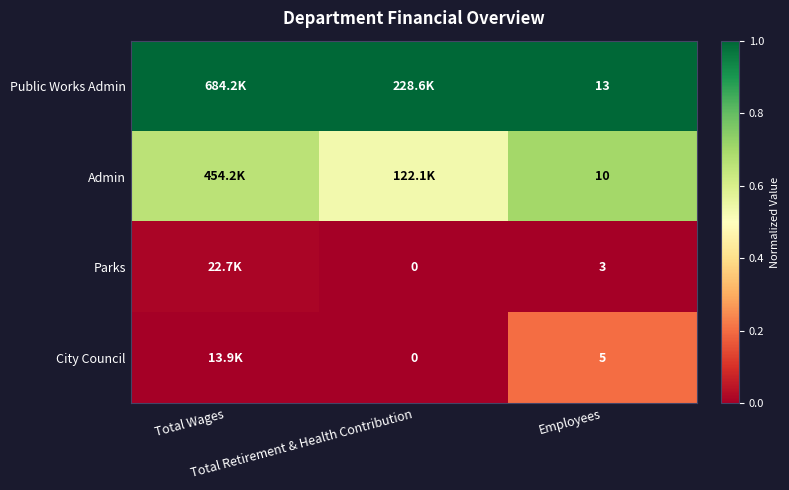

Which has a higher value, Total Wages or Total Retirement & Health Contribution?

Total Wages